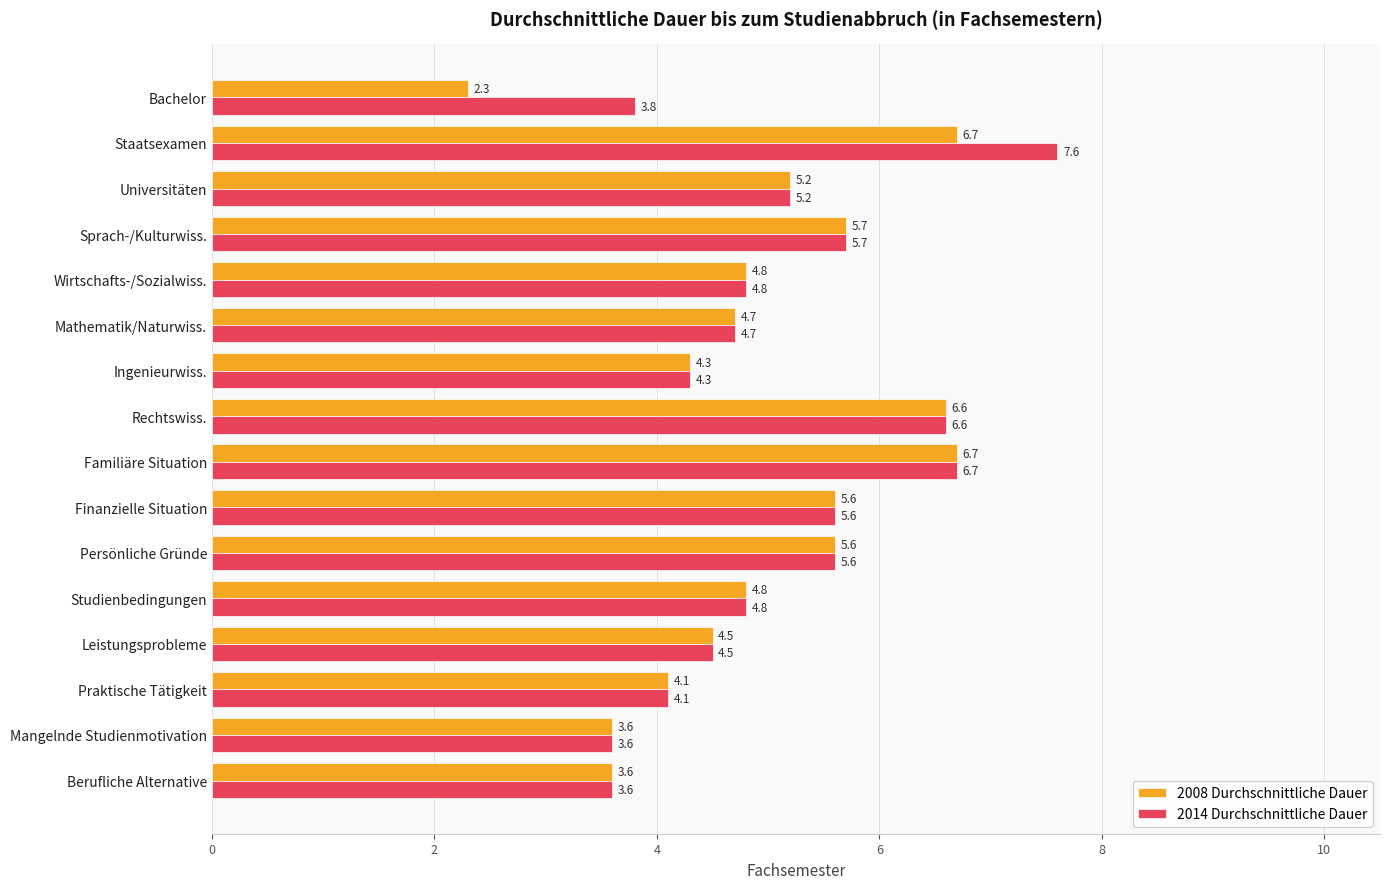

The 2008 Durchschnittliche Dauer series shows 6.6 at Rechtswiss.. True or false?

True